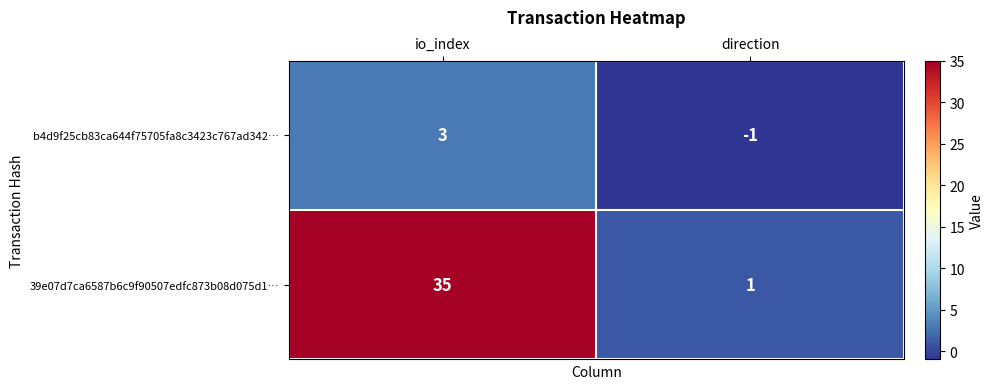

True or false: b4d9f25cb83ca644f75705fa8c3423c767ad342… has a value of 4 at io_index.

False